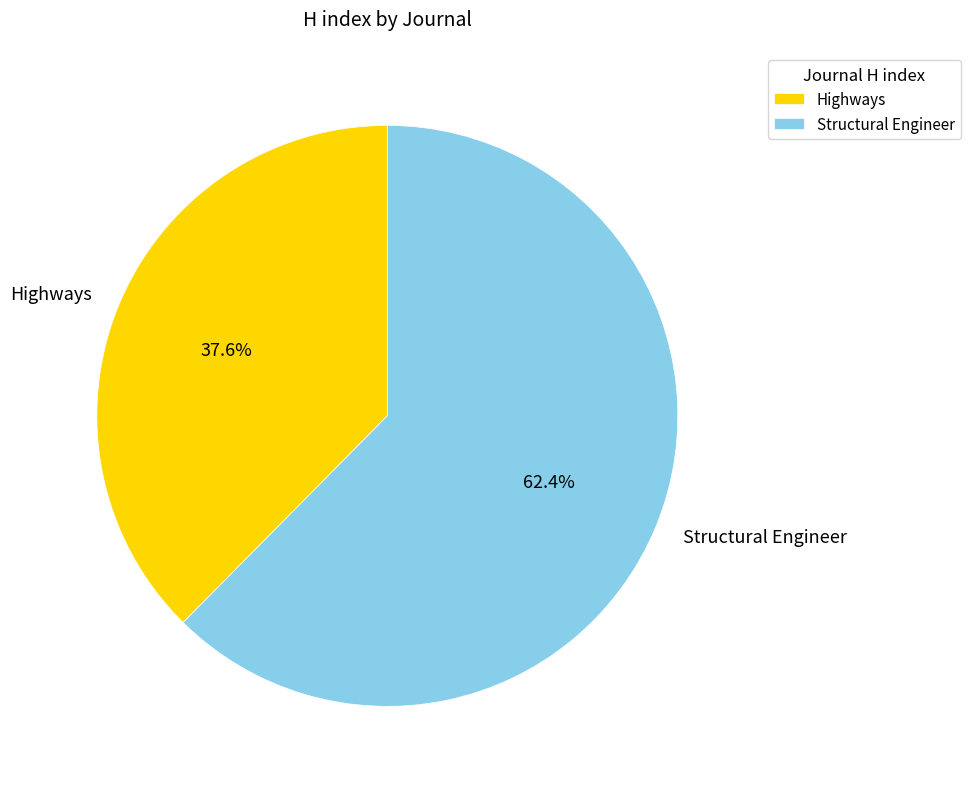

True or false: Highways accounts for 38% of the total.

True